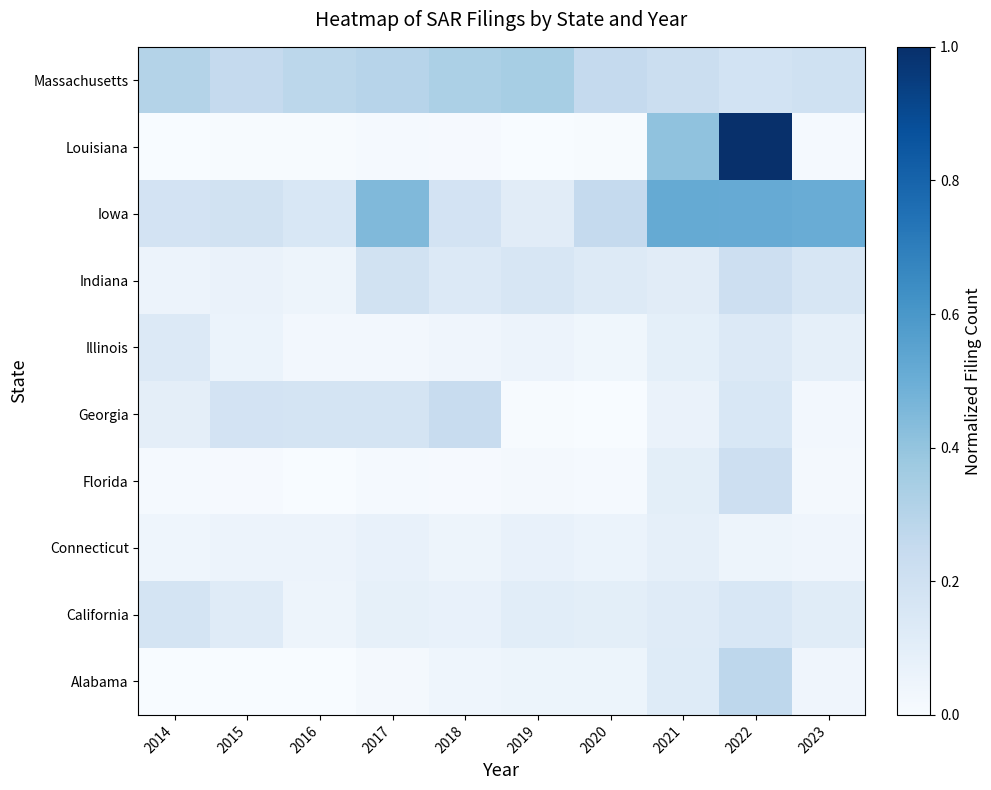

Which category has the lowest value across all series?

2014